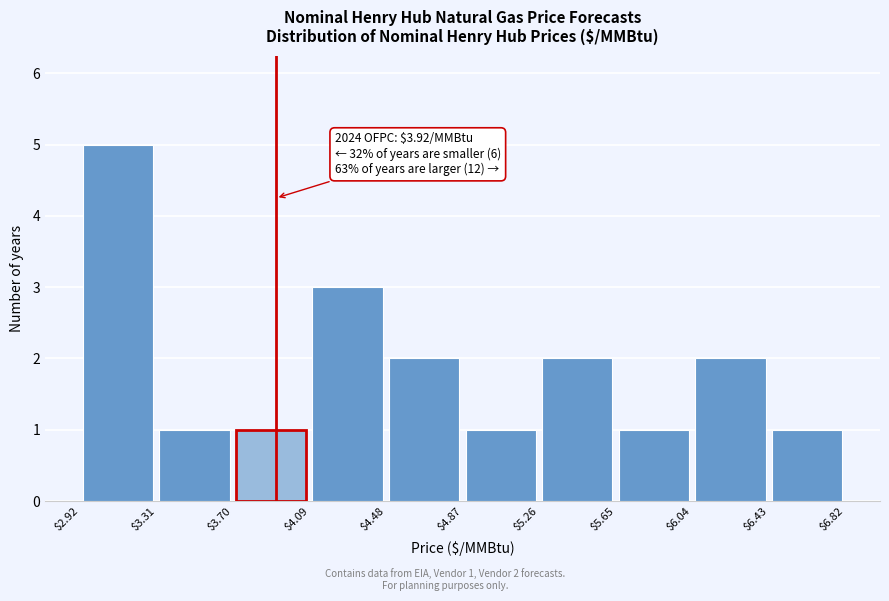

Which range on the x-axis has the tallest bar?

$2.92 to $3.31